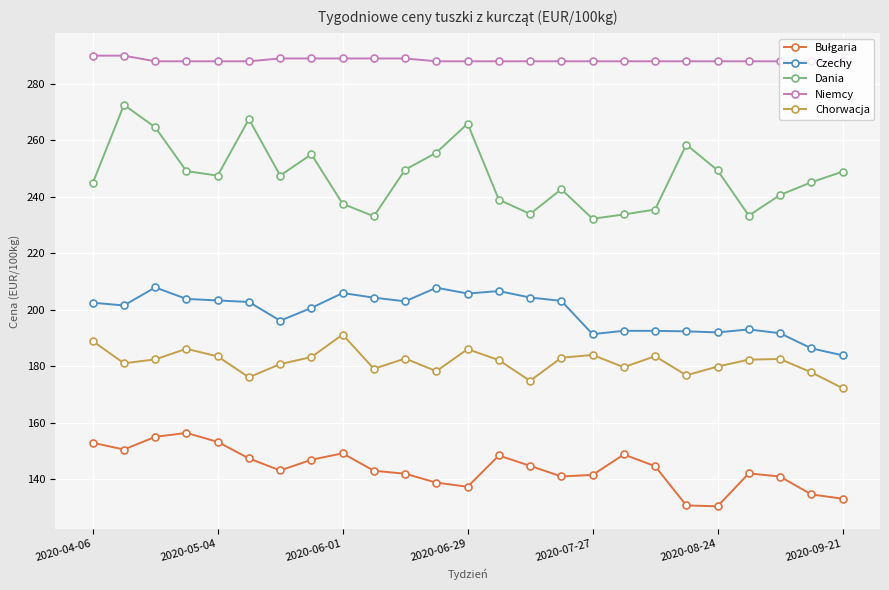

What is the value of the Niemcy point at the 2nd from the left?

290.0